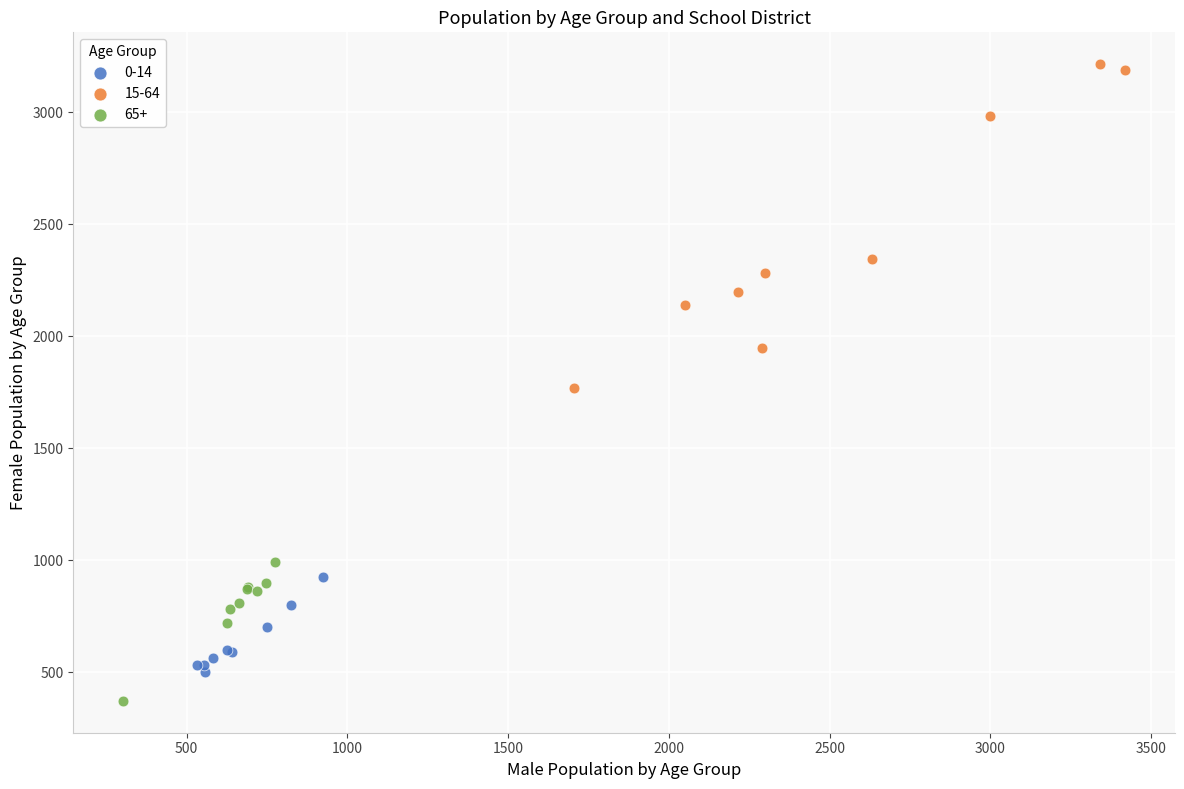

What are all the series names shown in the legend?

0-14, 15-64, 65+